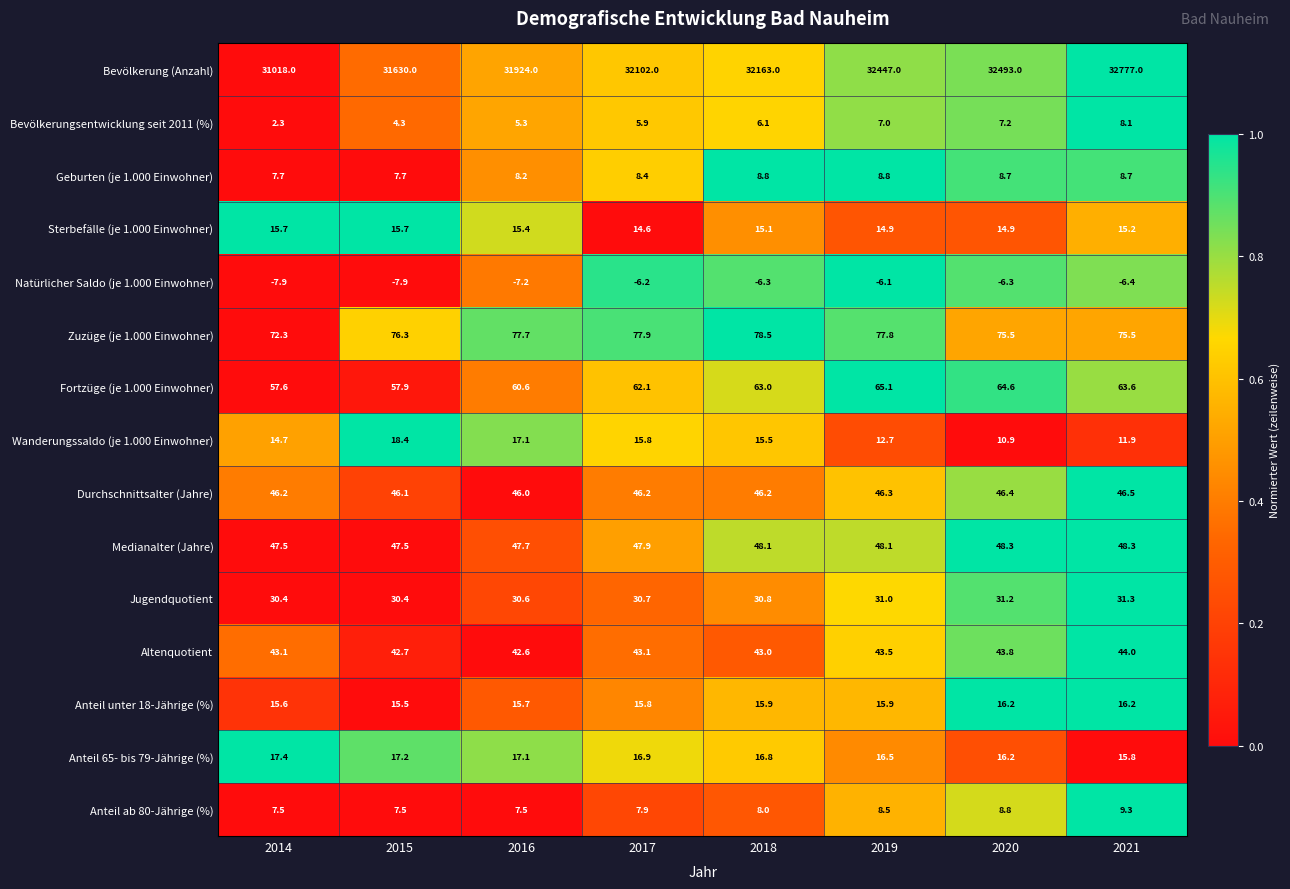

What is the minimum value for Anteil 65- bis 79-Jährige (%)?

15.8